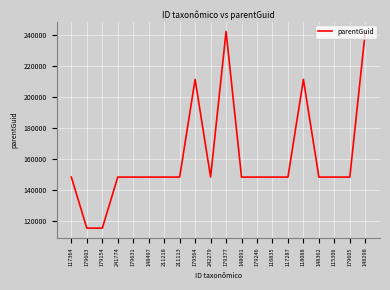

What value does the data have at 179603, to the nearest 100?

115300